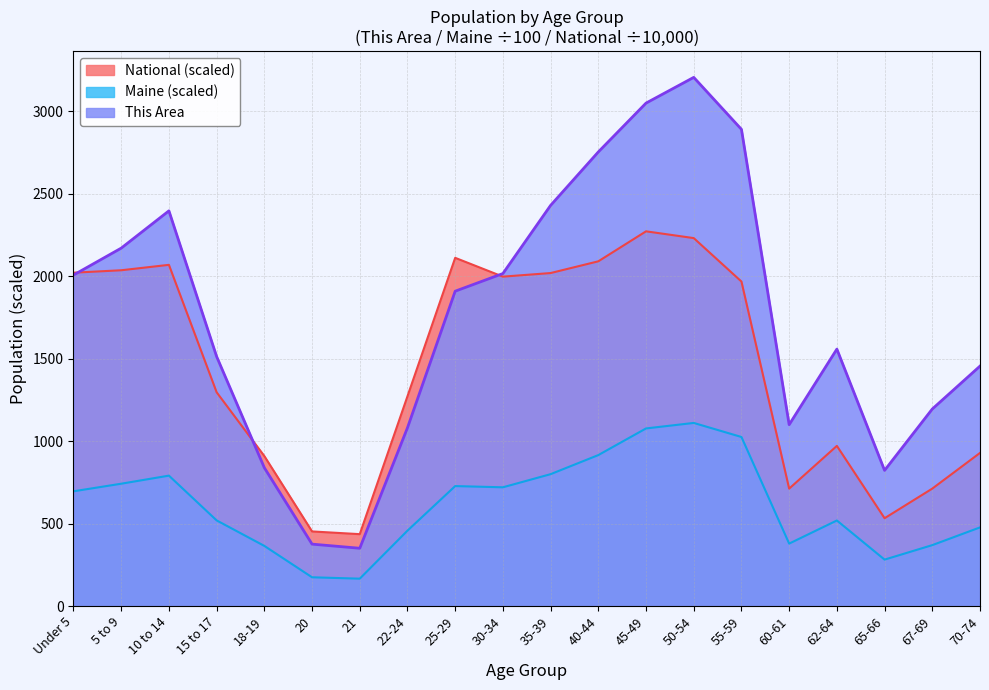

How many times do This Area and National cross each other?

3